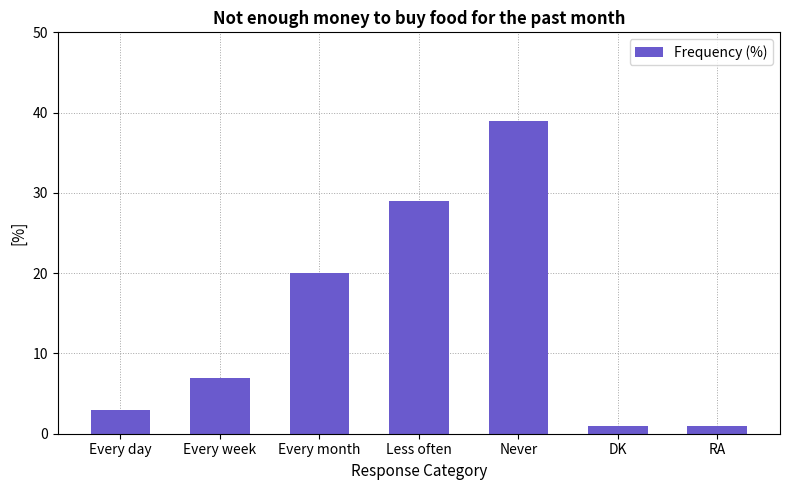

What is the ratio of the value at Less often to the value at Every week?

4.1